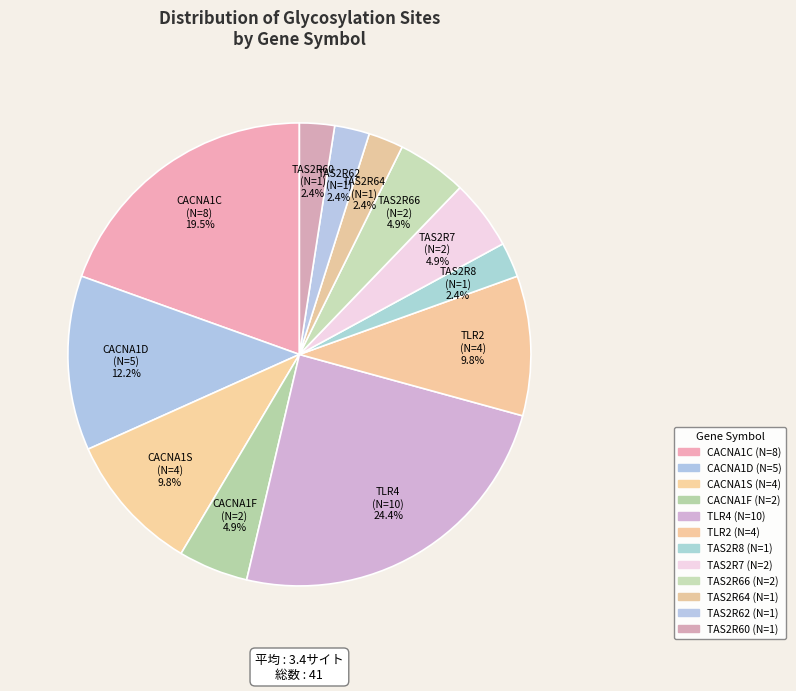

True or false: TAS2R7 accounts for 13% of the total.

False